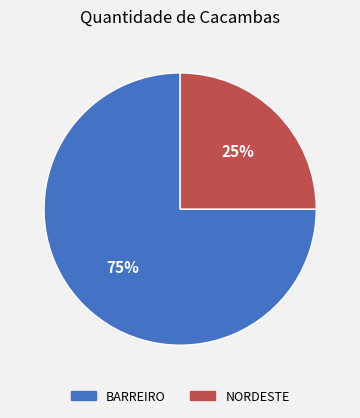

What is the smallest slice in the pie chart?

NORDESTE